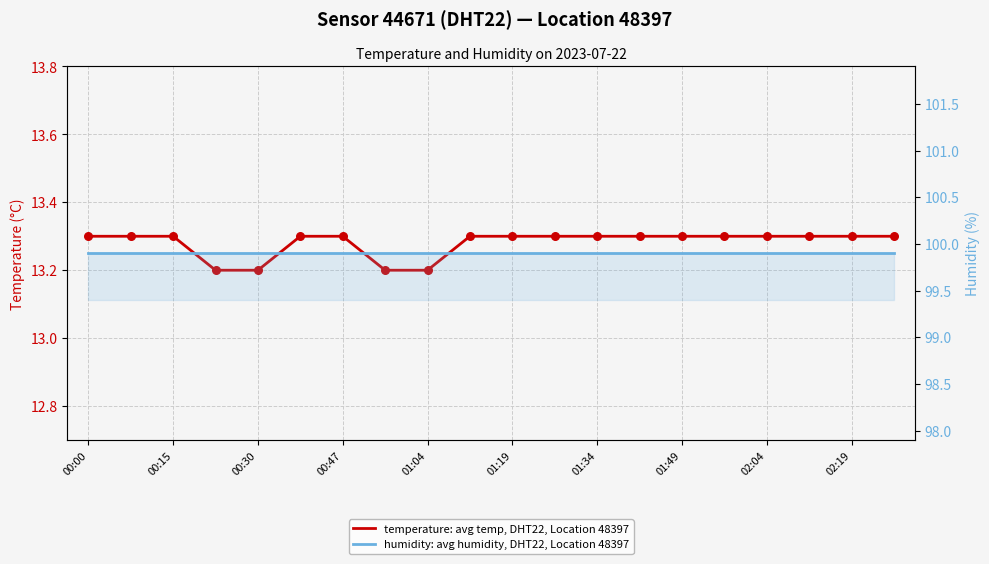

What are all the series names shown in the legend?

temperature: avg temp, DHT22, Location 48397, humidity: avg humidity, DHT22, Location 48397